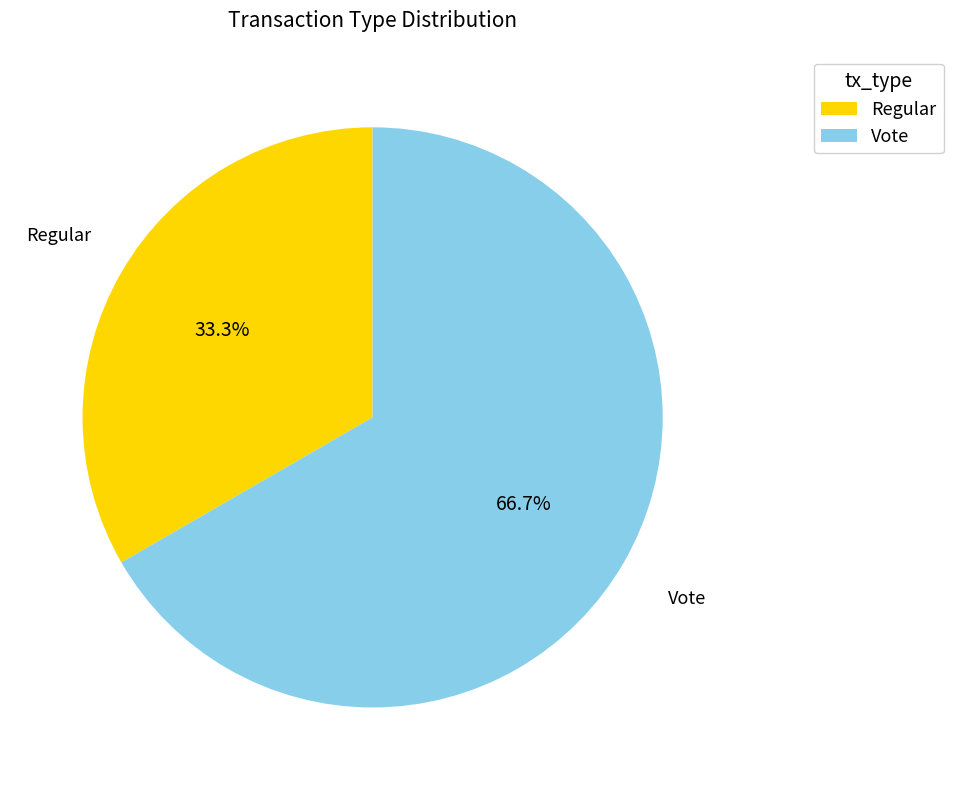

How many slices are in this pie chart?

2